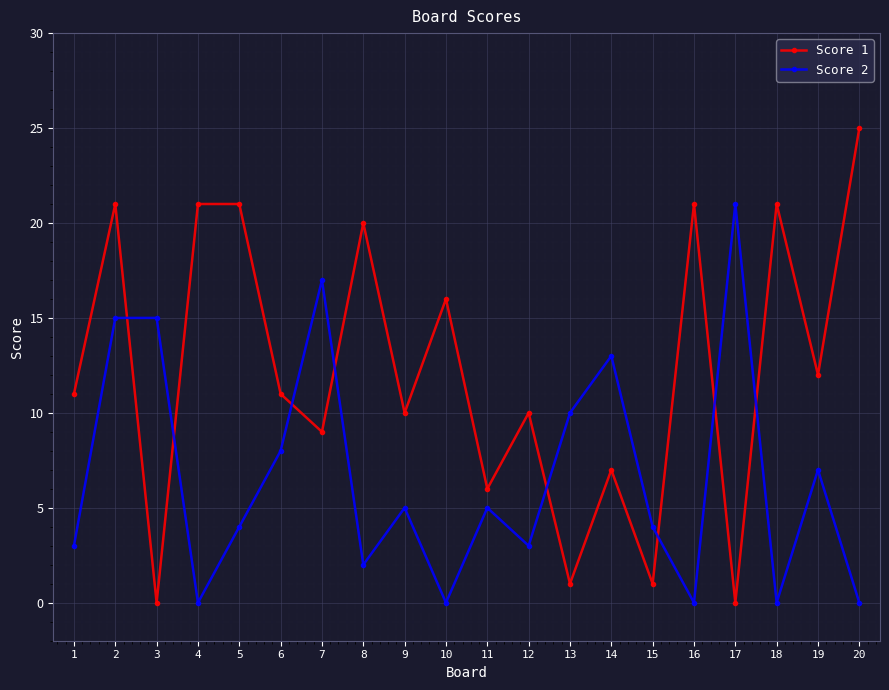

Where is Score 1 nearest to the value 12?

19